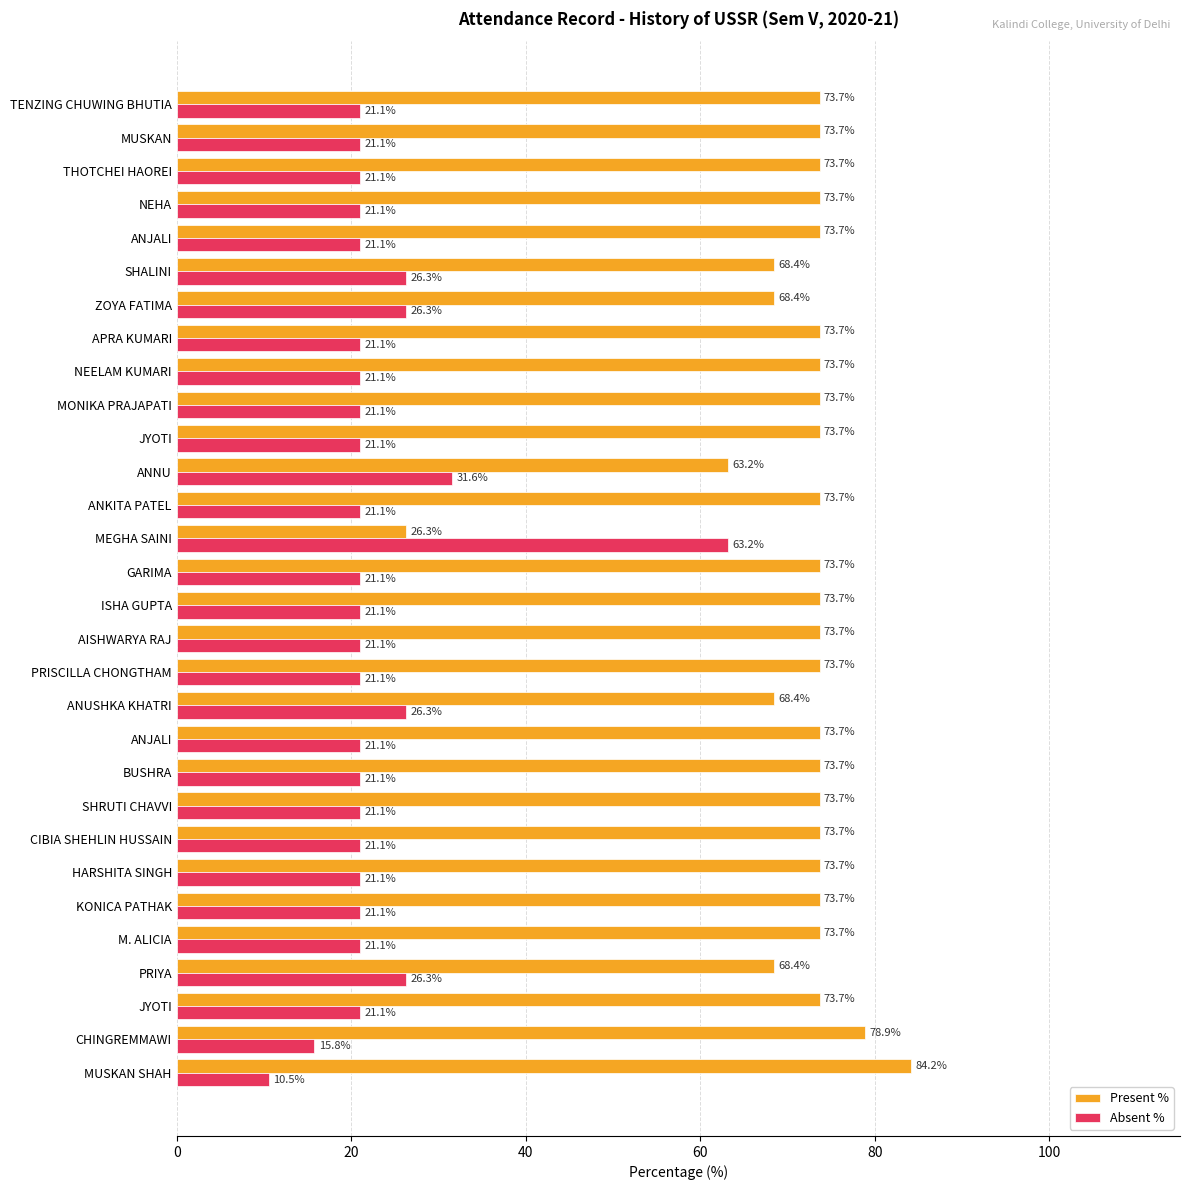

Which series has the largest total across all categories?

Present %